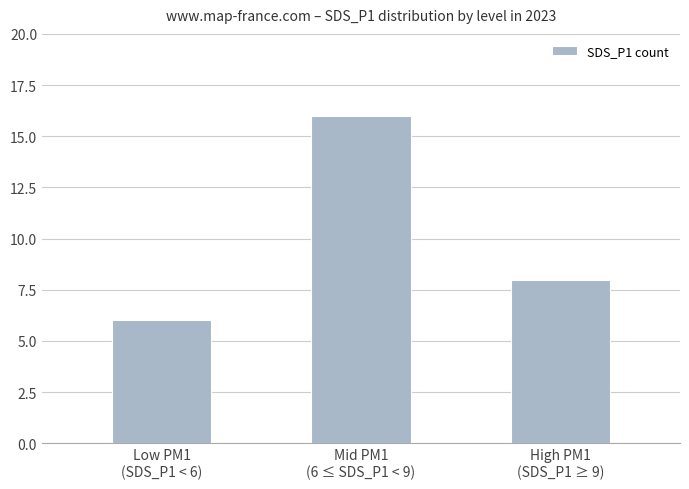

How many data points are less than 8?

1